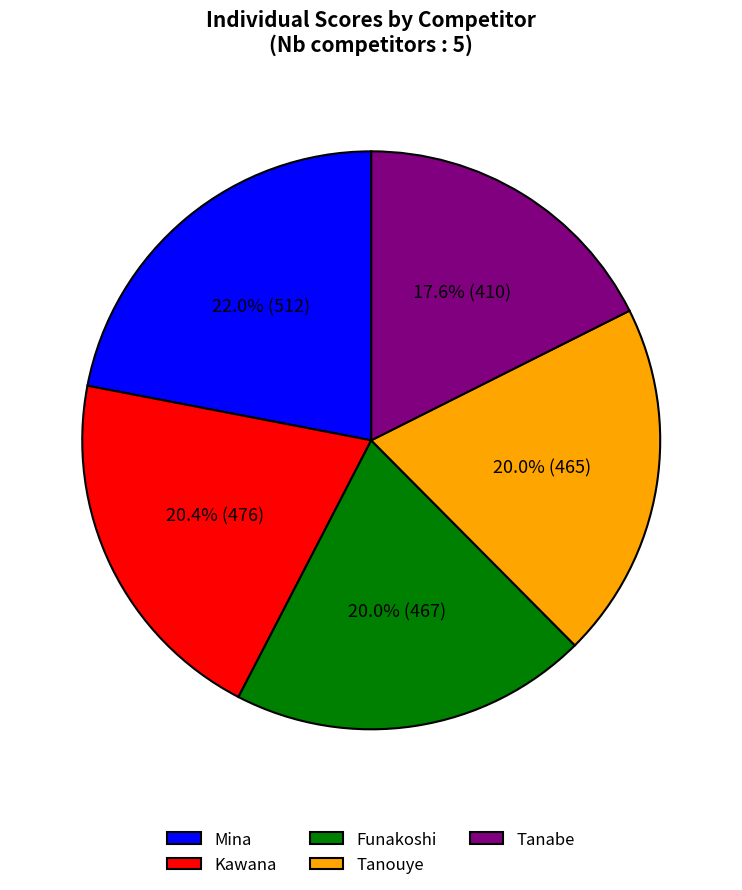

Is it true that Mina is 33% of the pie?

False